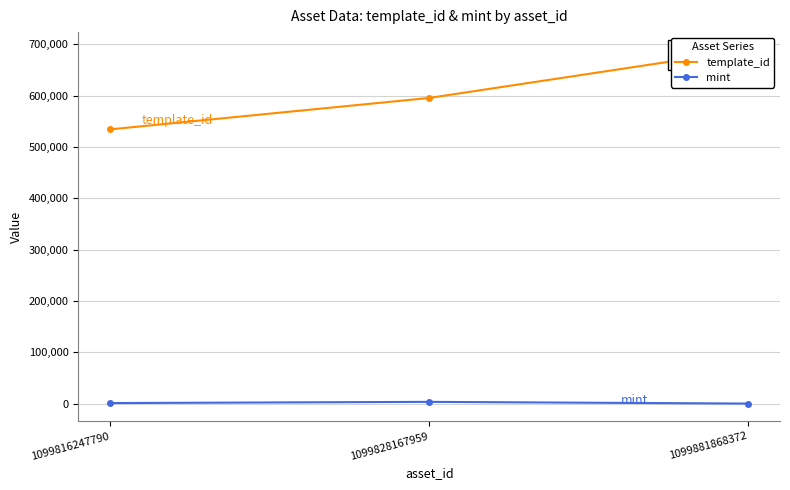

How many data points in template_id are less than 595229?

1